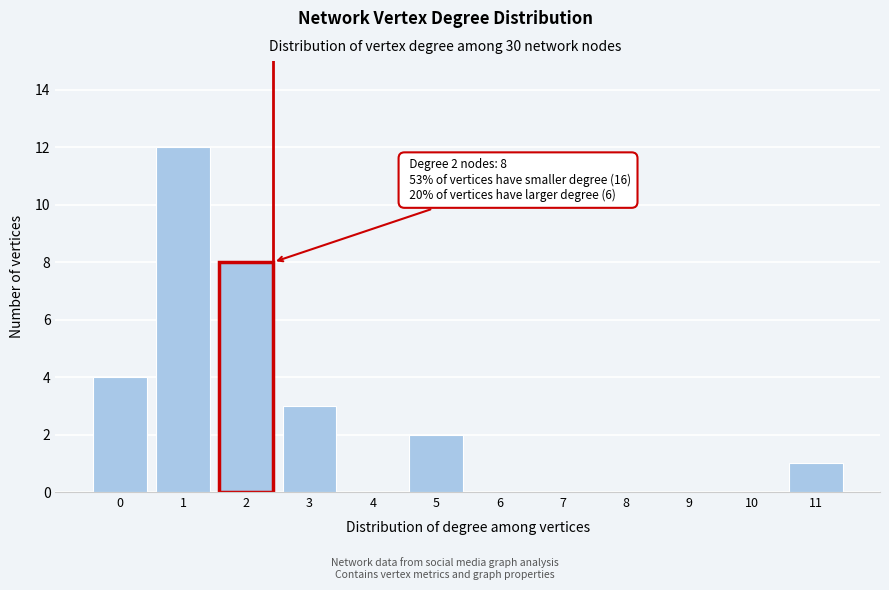

Reading left to right, what are all the values shown in this chart?

0=4	1=12	2=8	3=3	4=0	5=2	6=0	7=0	8=0	9=0	10=0	11=1